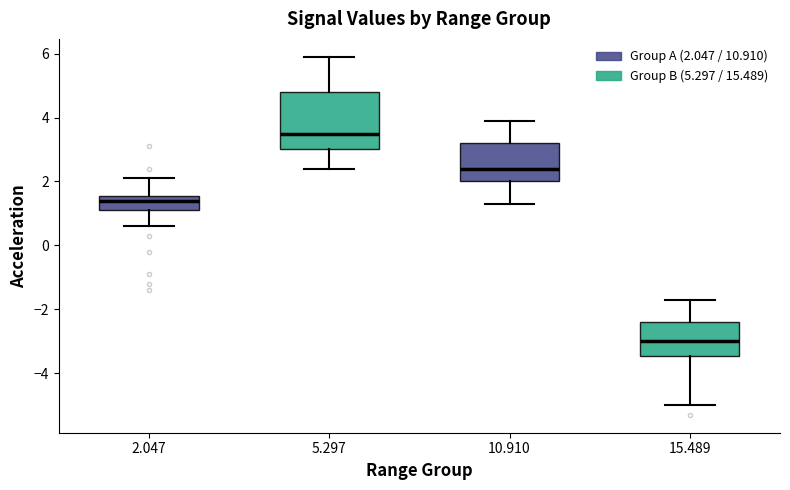

Comparing the boxes themselves (not the whiskers), which one is the tallest?

5.297